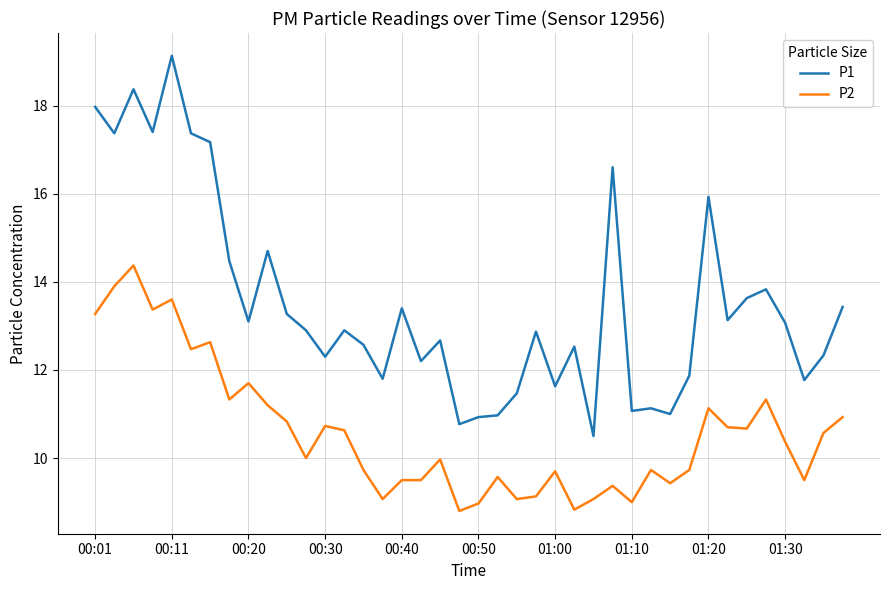

True or false: P1 has more than 2 interior local peaks.

True